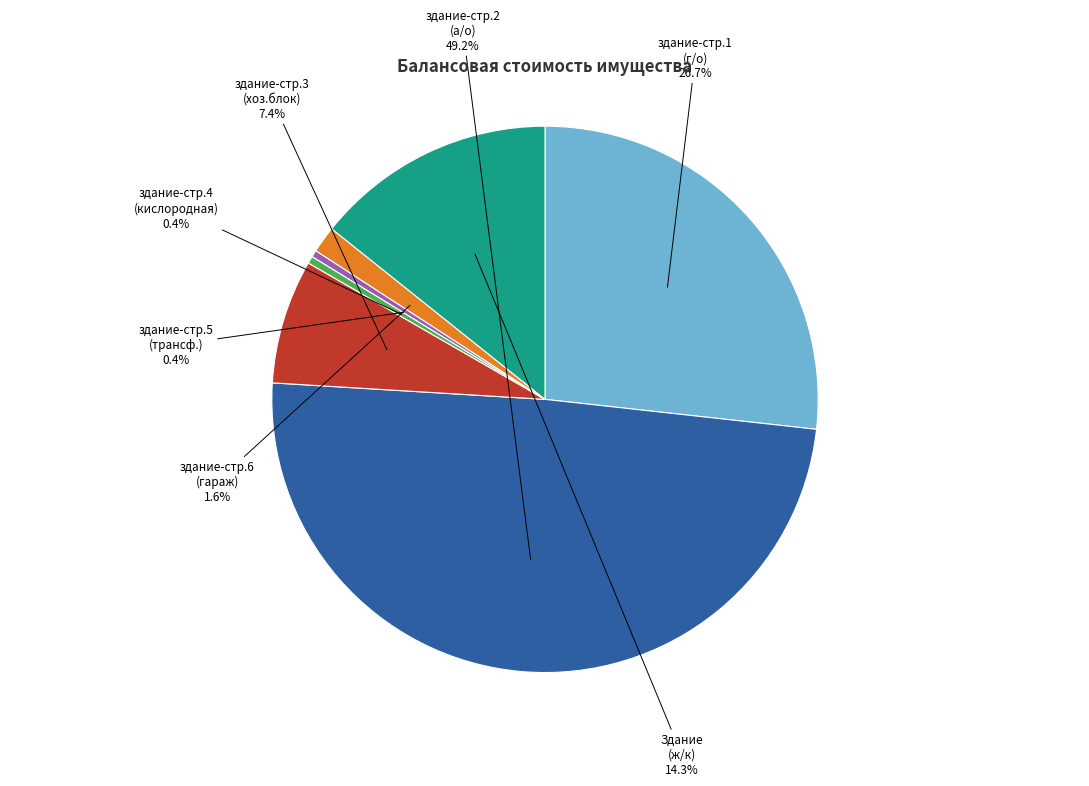

Count the number of slices in the pie.

7